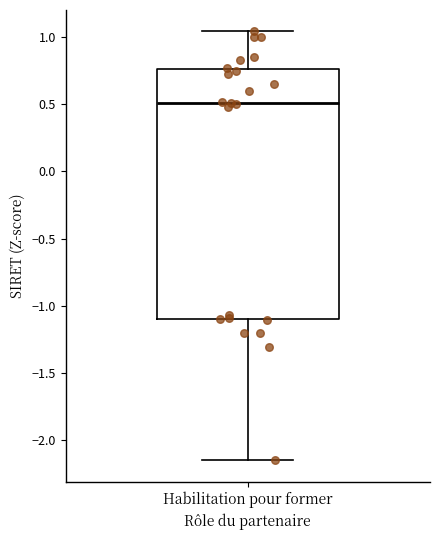

Where does the lower whisker of the box for Habilitation pour former end on the y-axis? The values are not printed on the chart, so give them approximately, as read against the axis.

-2.15